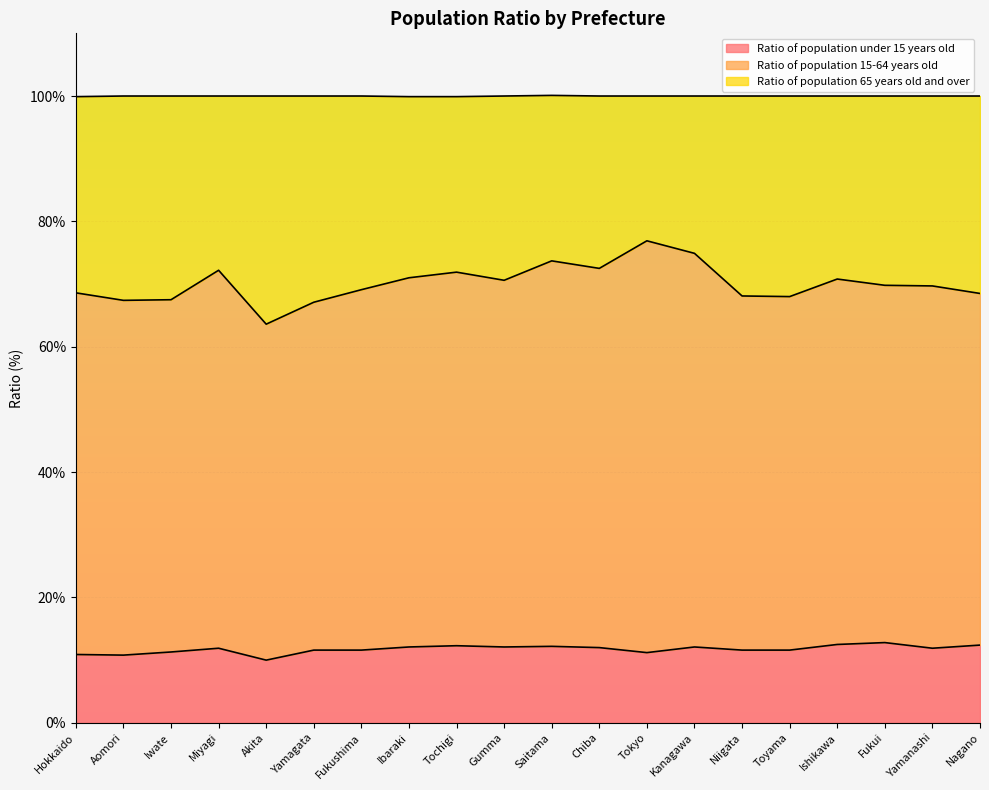

What is the difference between the maximum and minimum values in the Ratio of population under 15 years old series?

2.8